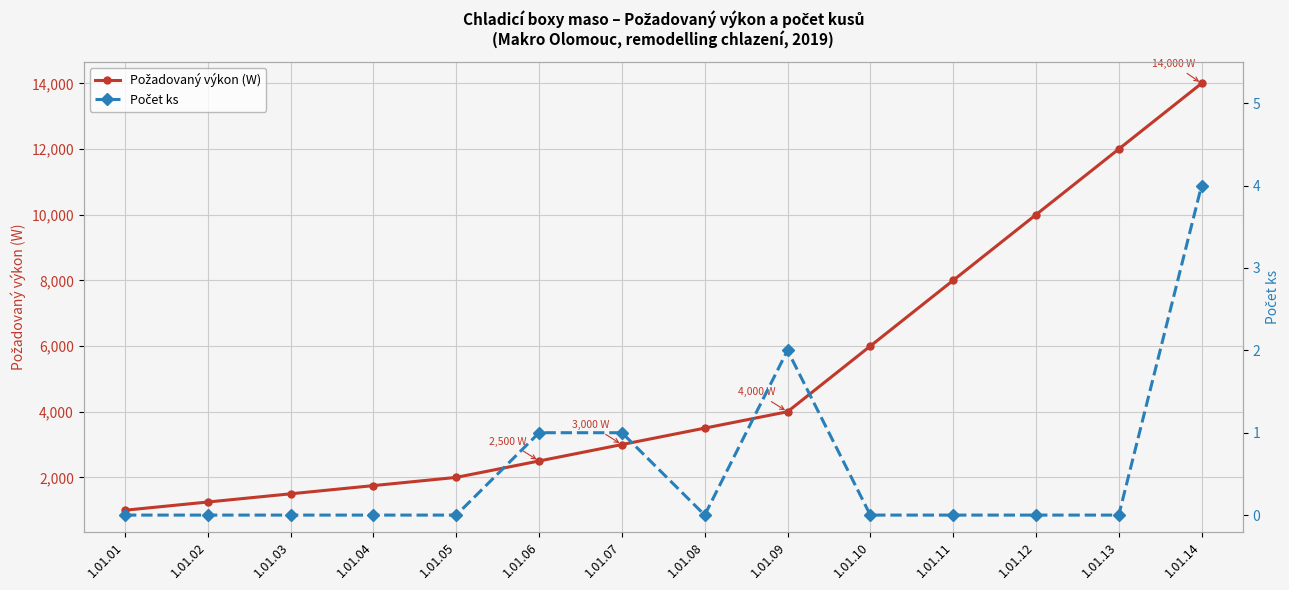

Which category has the lowest value across all series?

1.01.01